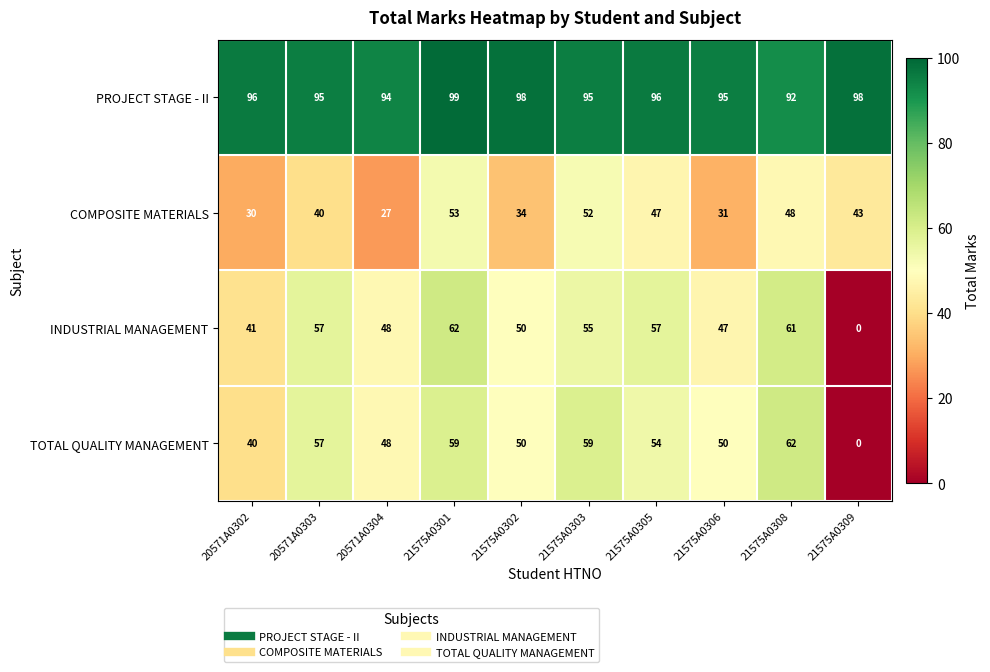

The TOTAL QUALITY MANAGEMENT series shows -41 at 21575A0309. True or false?

False